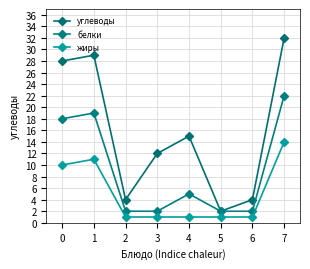

The value of углеводы at 7 is 32. True or false?

True